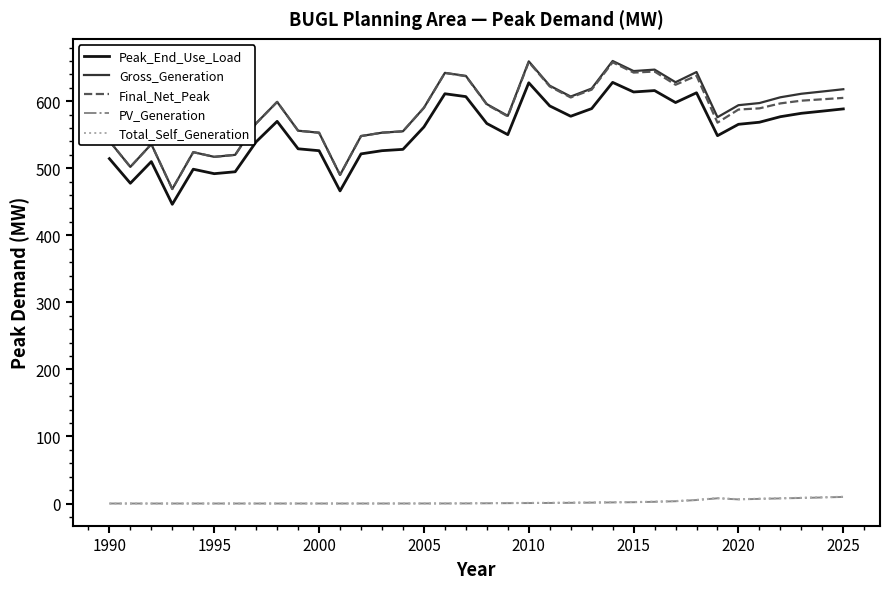

True or false: PV_Generation and Final_Net_Peak cross at least once.

False